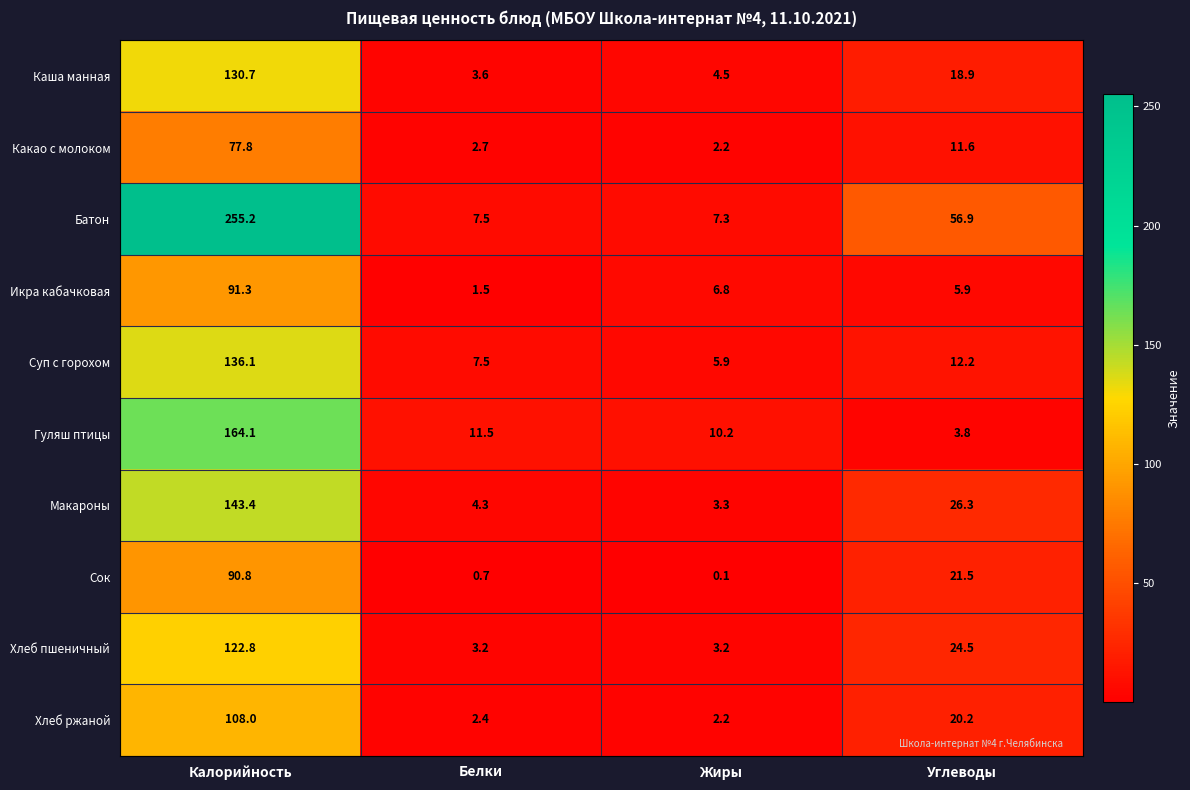

Count the number of categories in the chart.

4